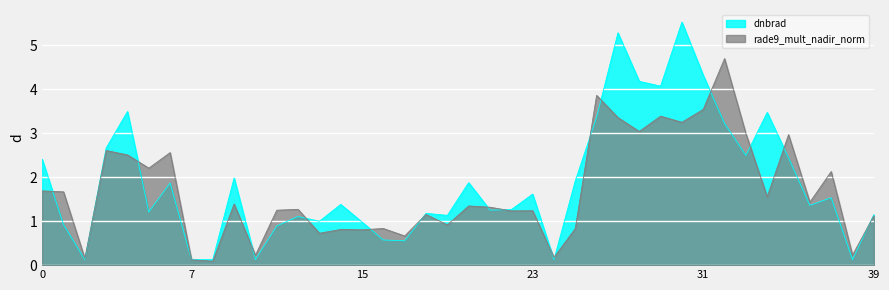

Where is dnbrad nearest to the value 2?

9